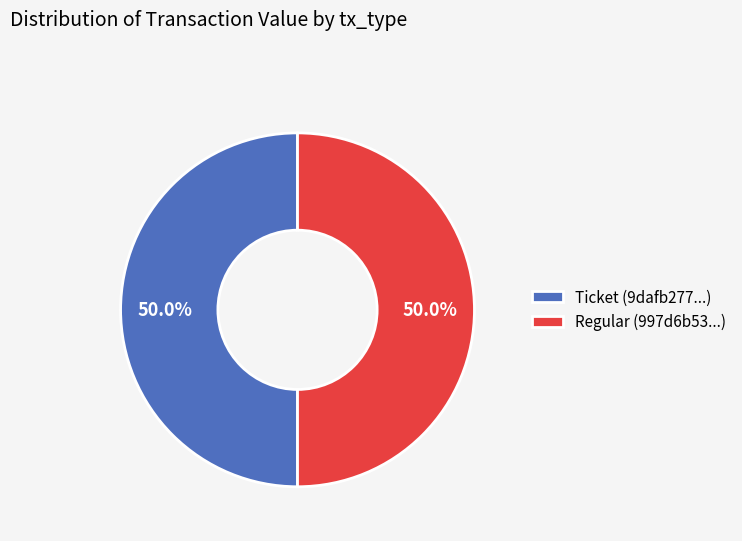

Is the sum of Ticket (9dafb277...) and Regular (997d6b53...) greater than half?

Yes